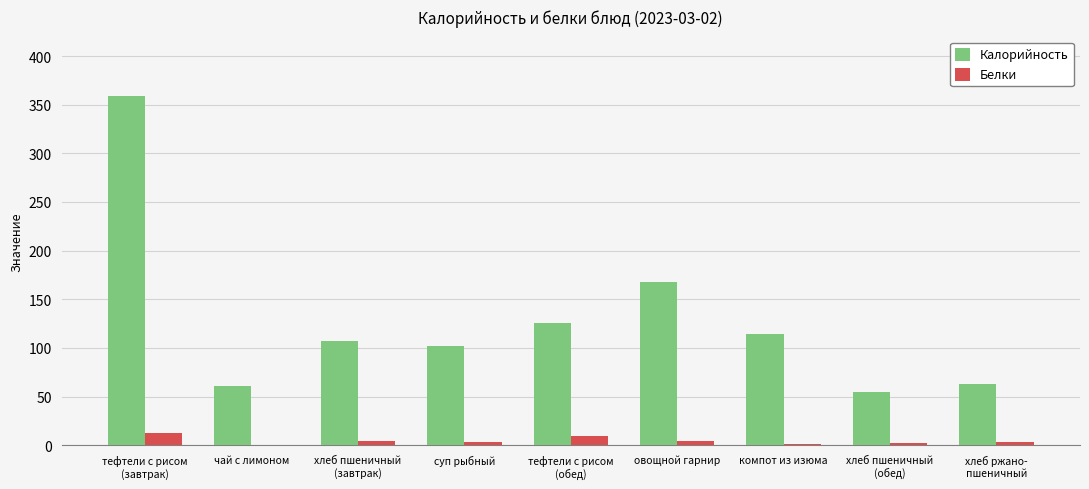

Where does the Калорийность series first go above 107?

тефтели с рисом
(завтрак)